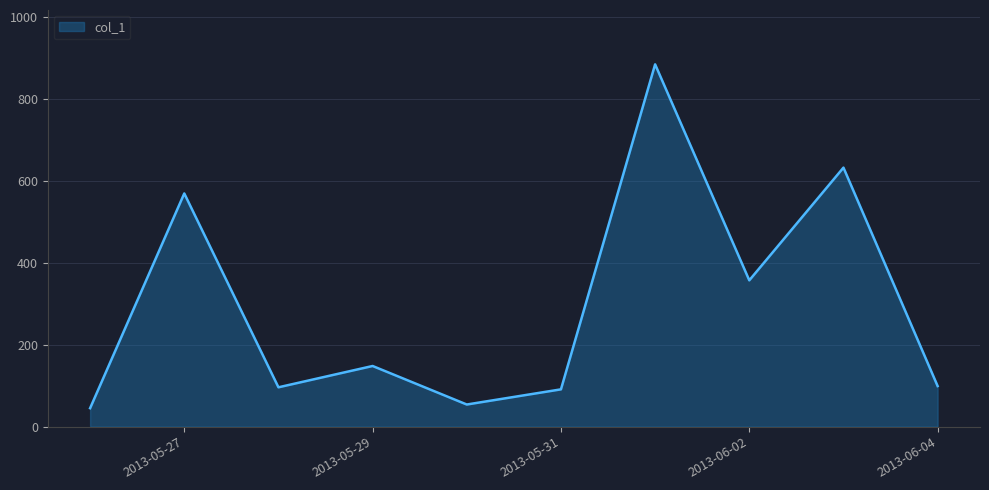

What is the difference between the maximum and minimum values?

839